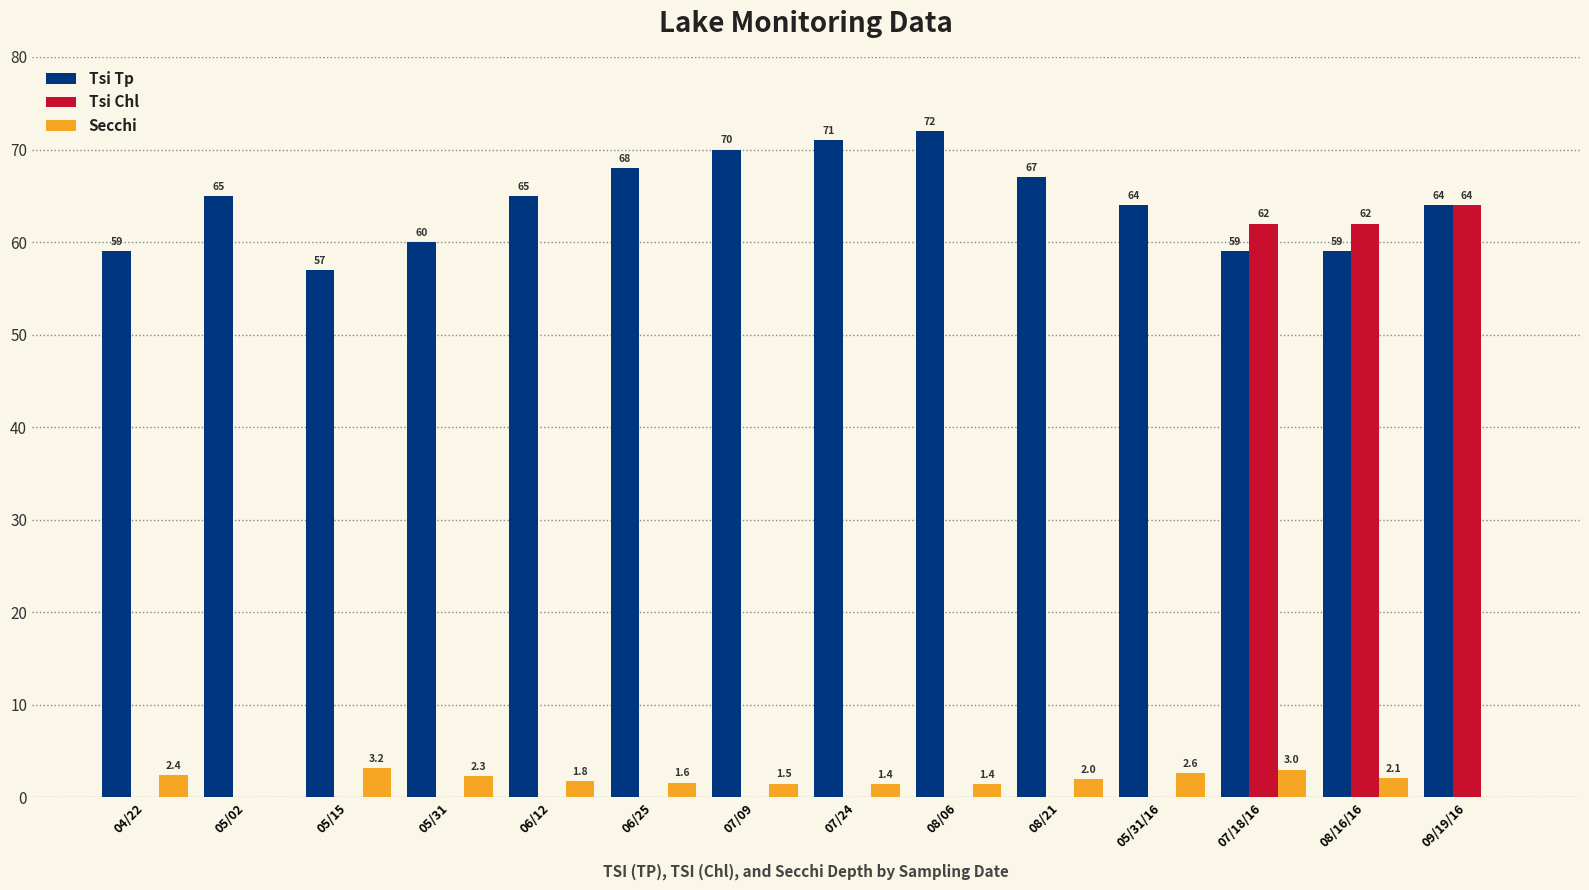

True or false: Tsi Chl has a value of 23.1 at 04/22.

False